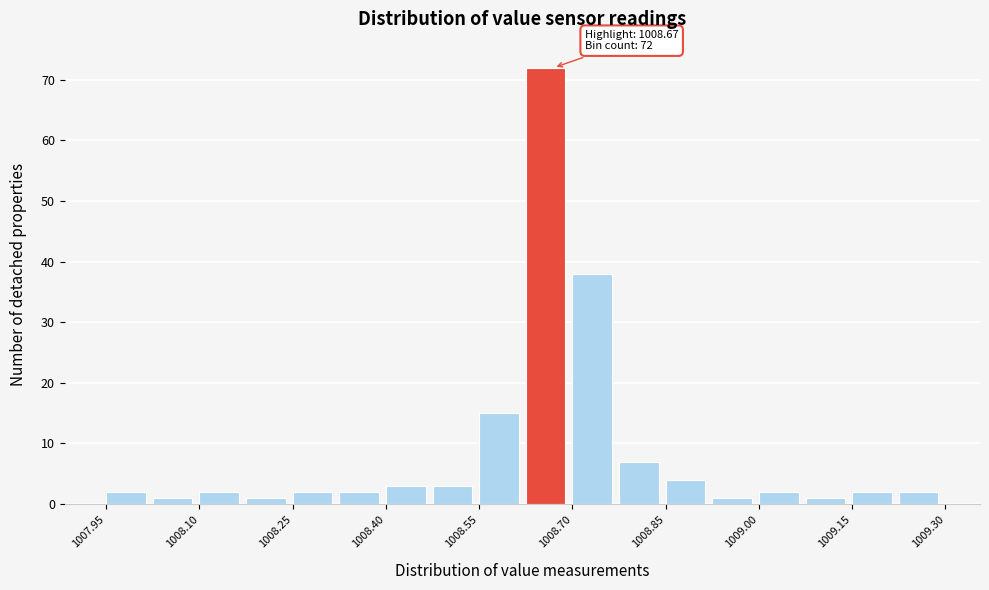

Around what value on the x-axis is the tallest bar? Give the approximate position of its centre, as read against the axis.

1008.66